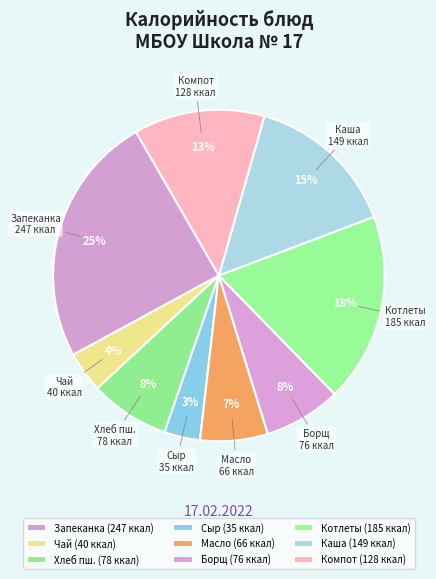

Combined, do Компот and Хлеб пш. account for over 50%?

No